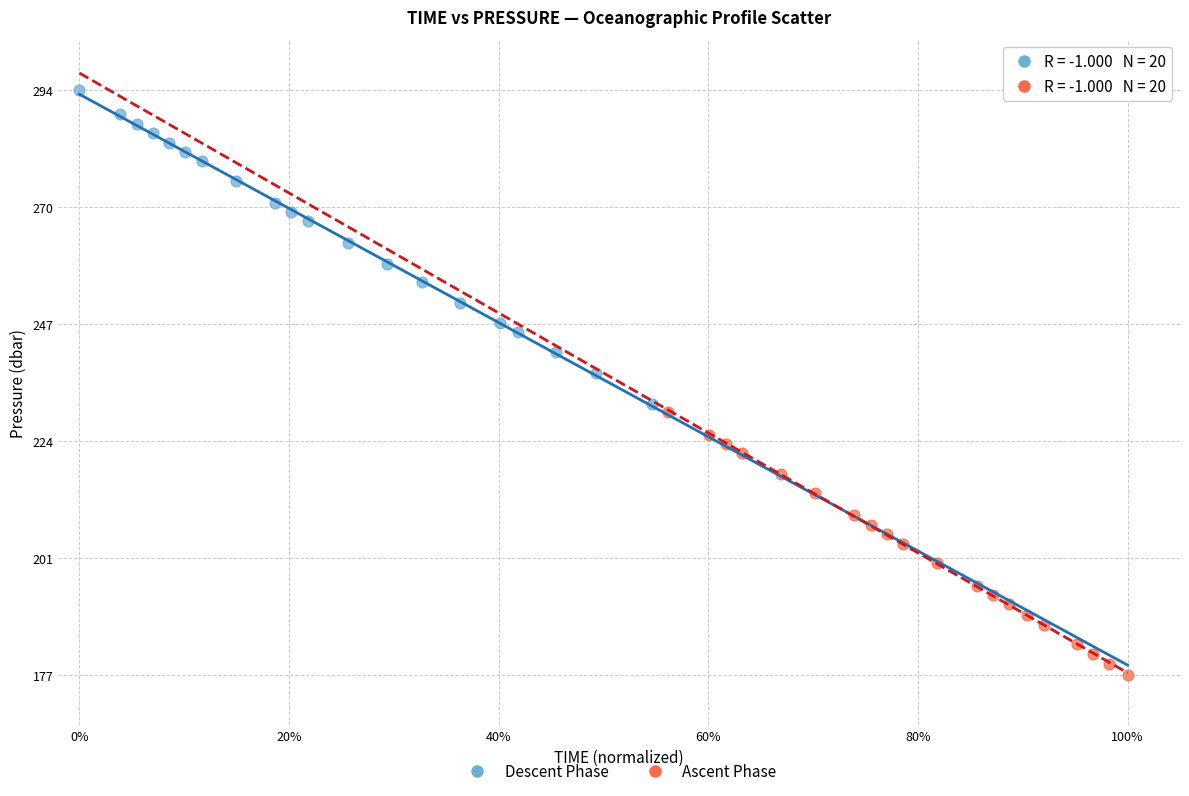

Which series has the largest Y range (max minus min)?

Descent Phase